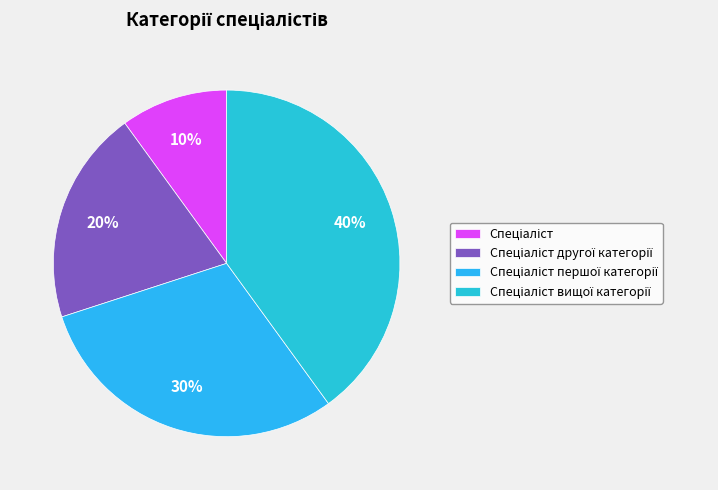

To the nearest percent, what is the average slice percentage?

25%